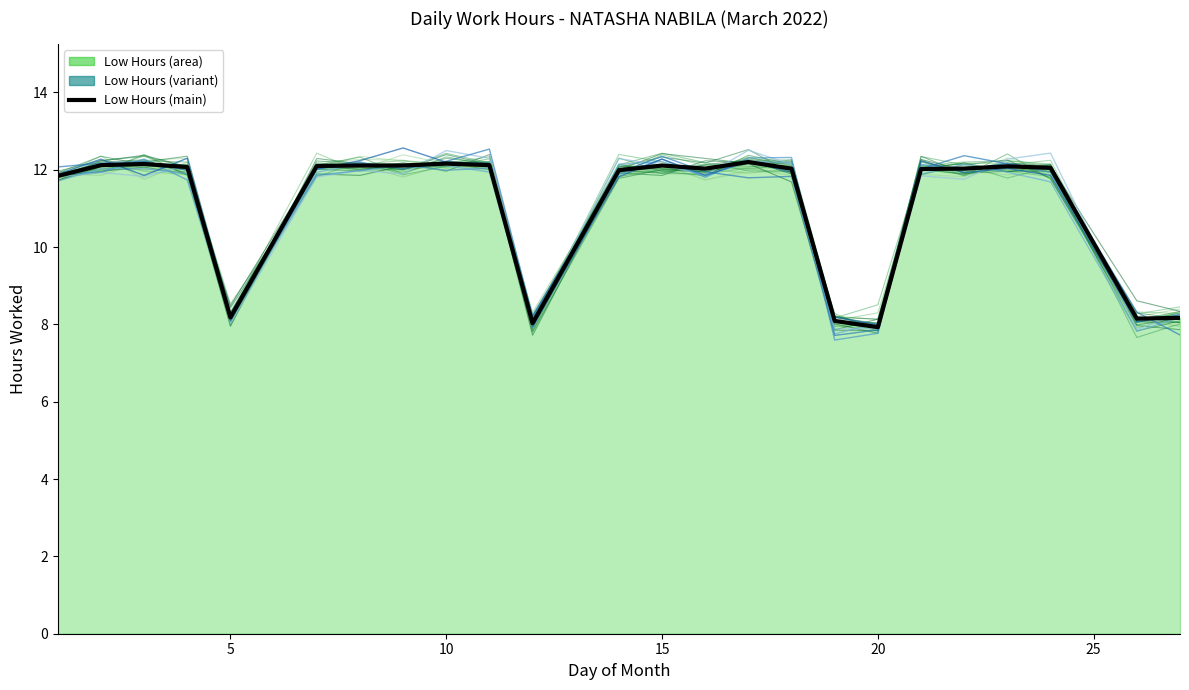

How many intersections are there between Low Hours and Low Hours (variant)?

11